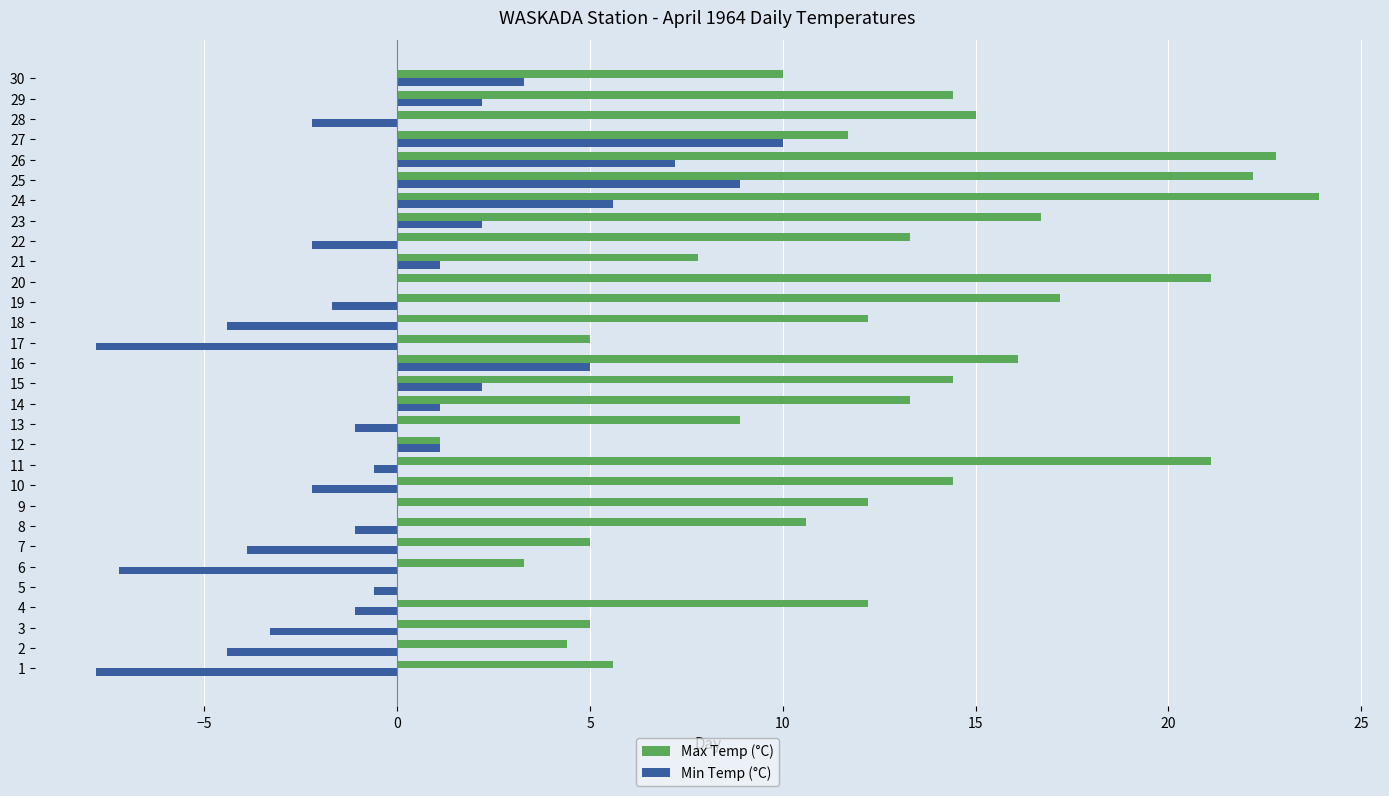

Count the number of data series in this chart.

2